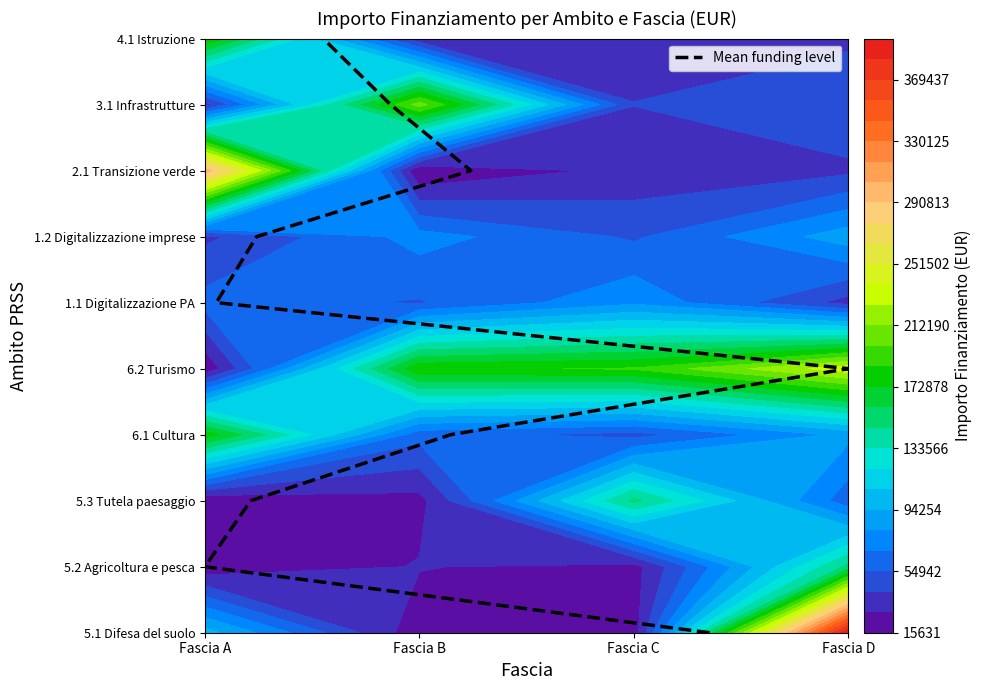

Which series has the widest spread of values?

Mean funding level